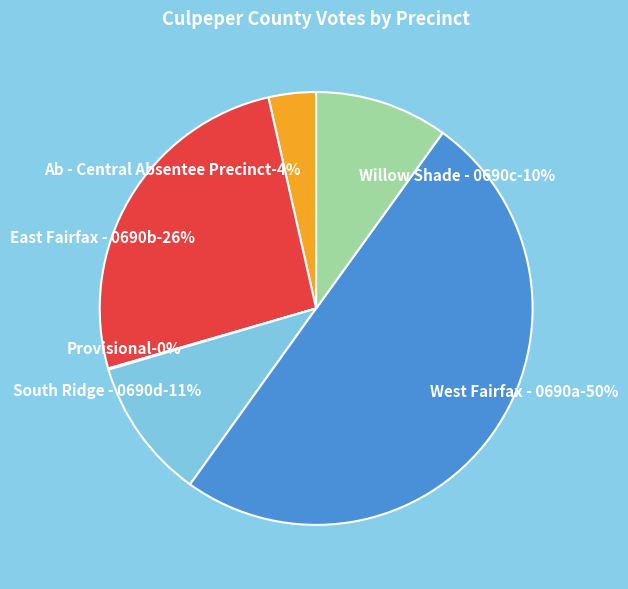

Which has a higher value, Ab - Central Absentee Precinct or East Fairfax - 0690b?

East Fairfax - 0690b